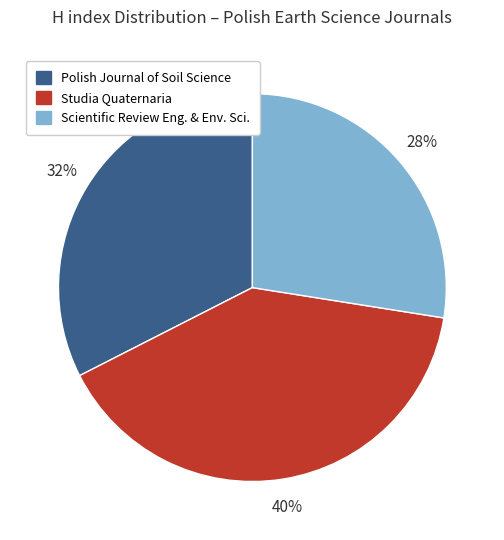

Does any single category account for the majority?

No